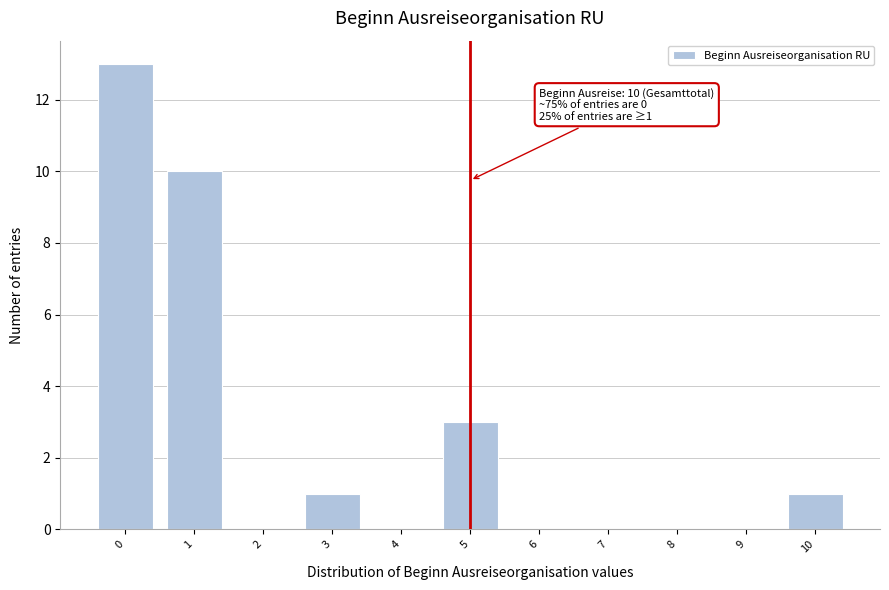

Over which range of the x-axis is the bar tallest?

-0.5 to 0.5